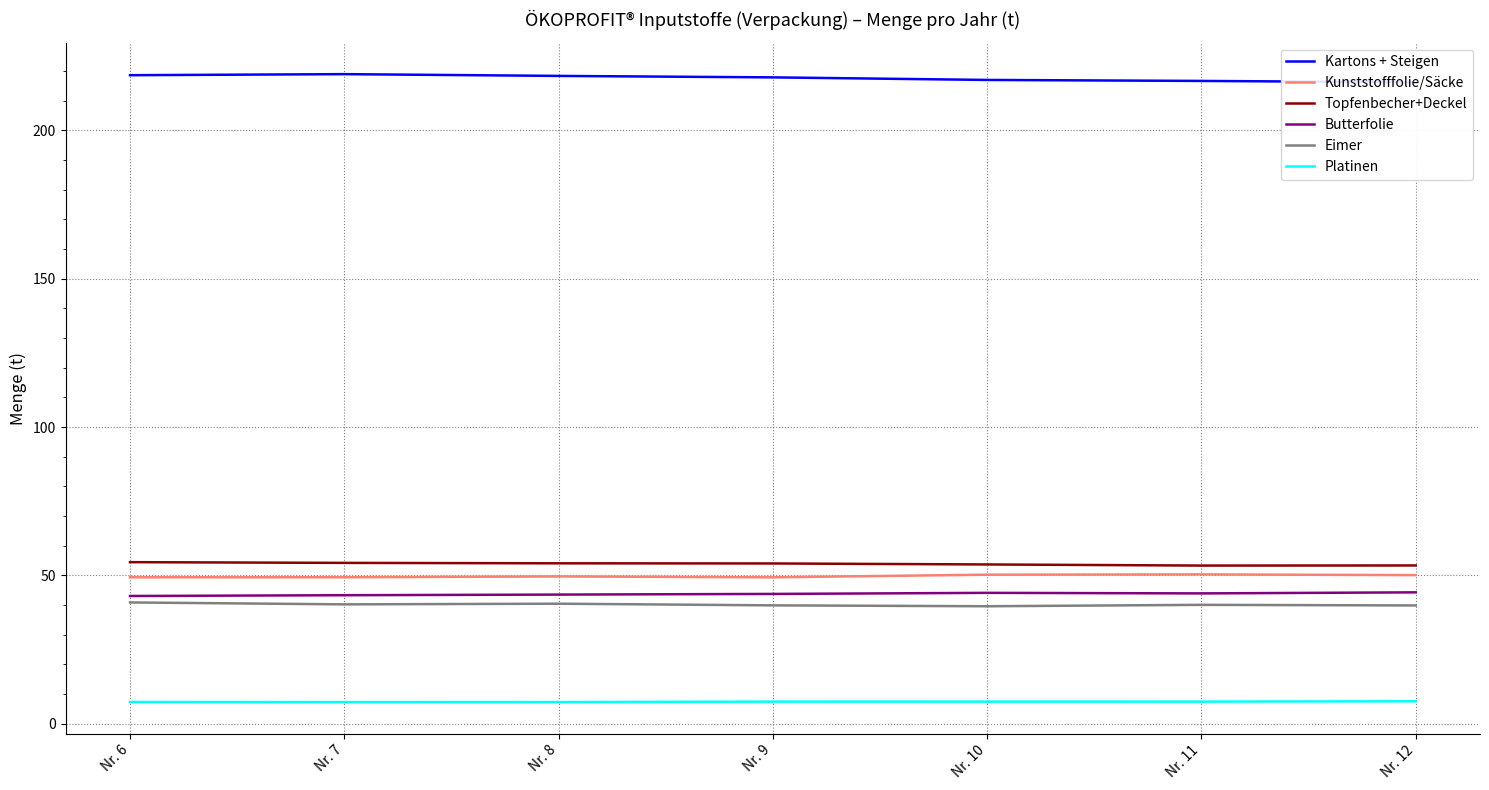

What is the sum of the Kunststofffolie/Säcke values at Nr. 11 and Nr. 10?

100.6